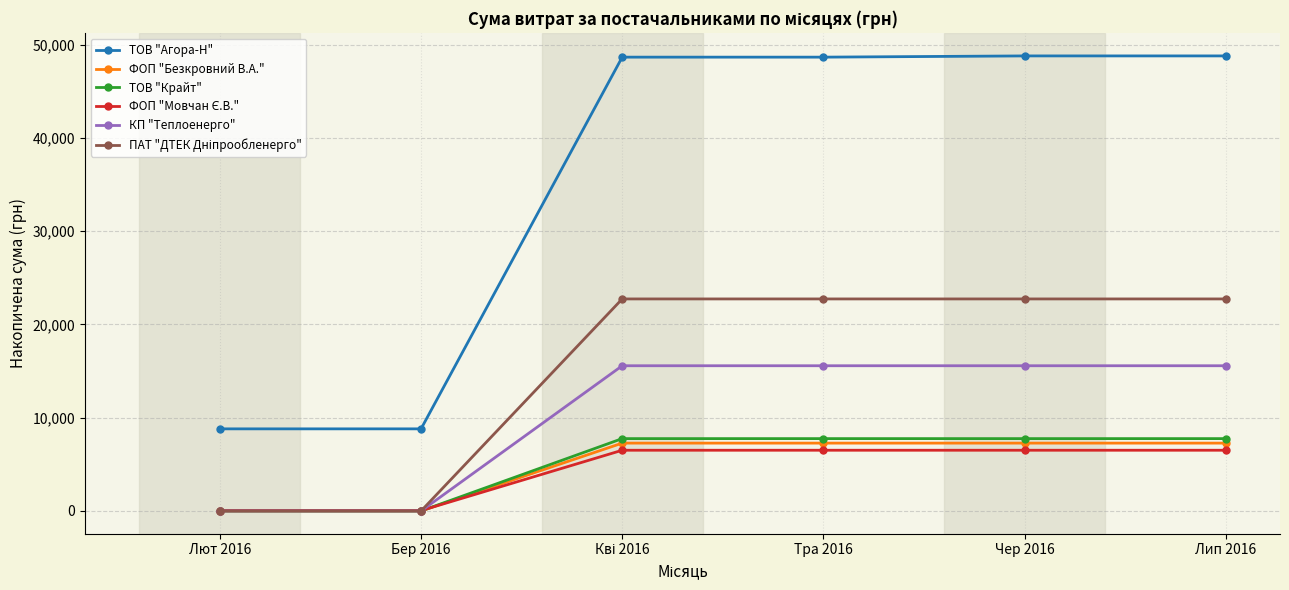

What is the maximum value shown in the chart?

48788.1